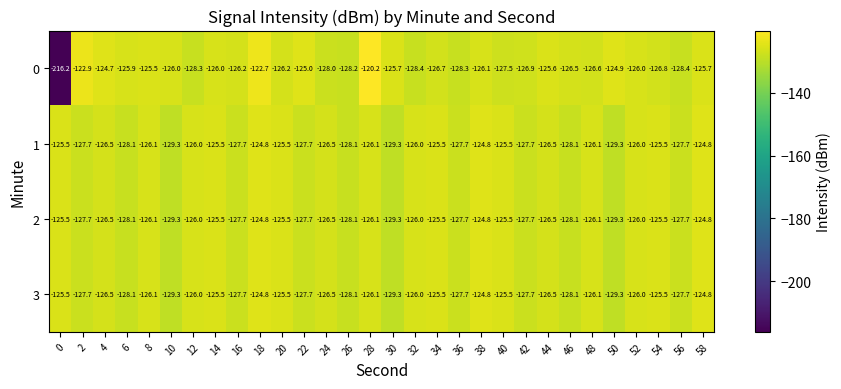

What is the total value across all series at 2?

-506.0